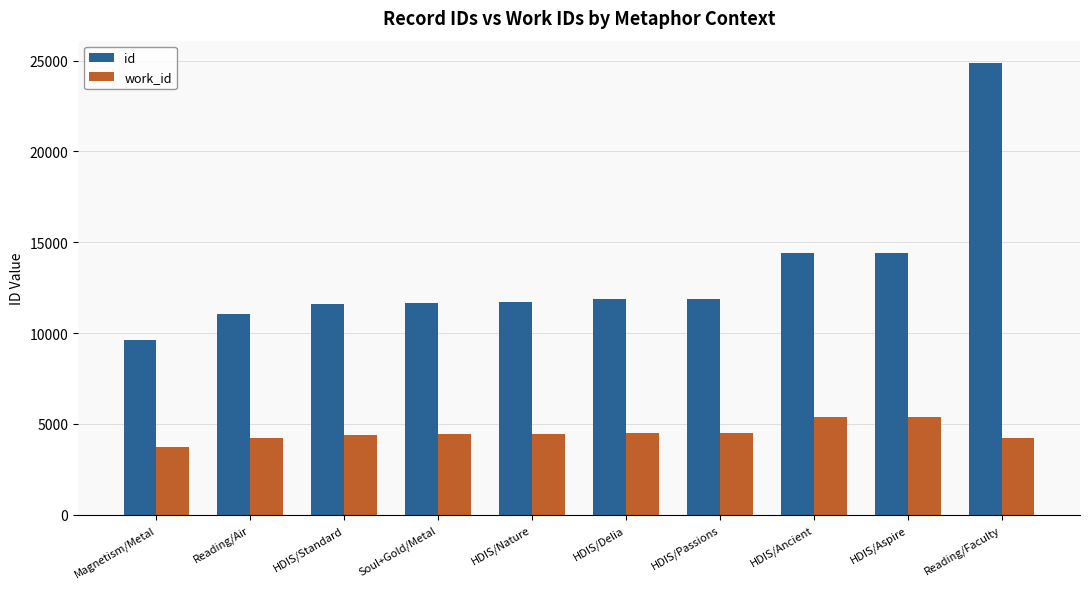

What is the difference between the maximum and second lowest values in the work_id series?

1157